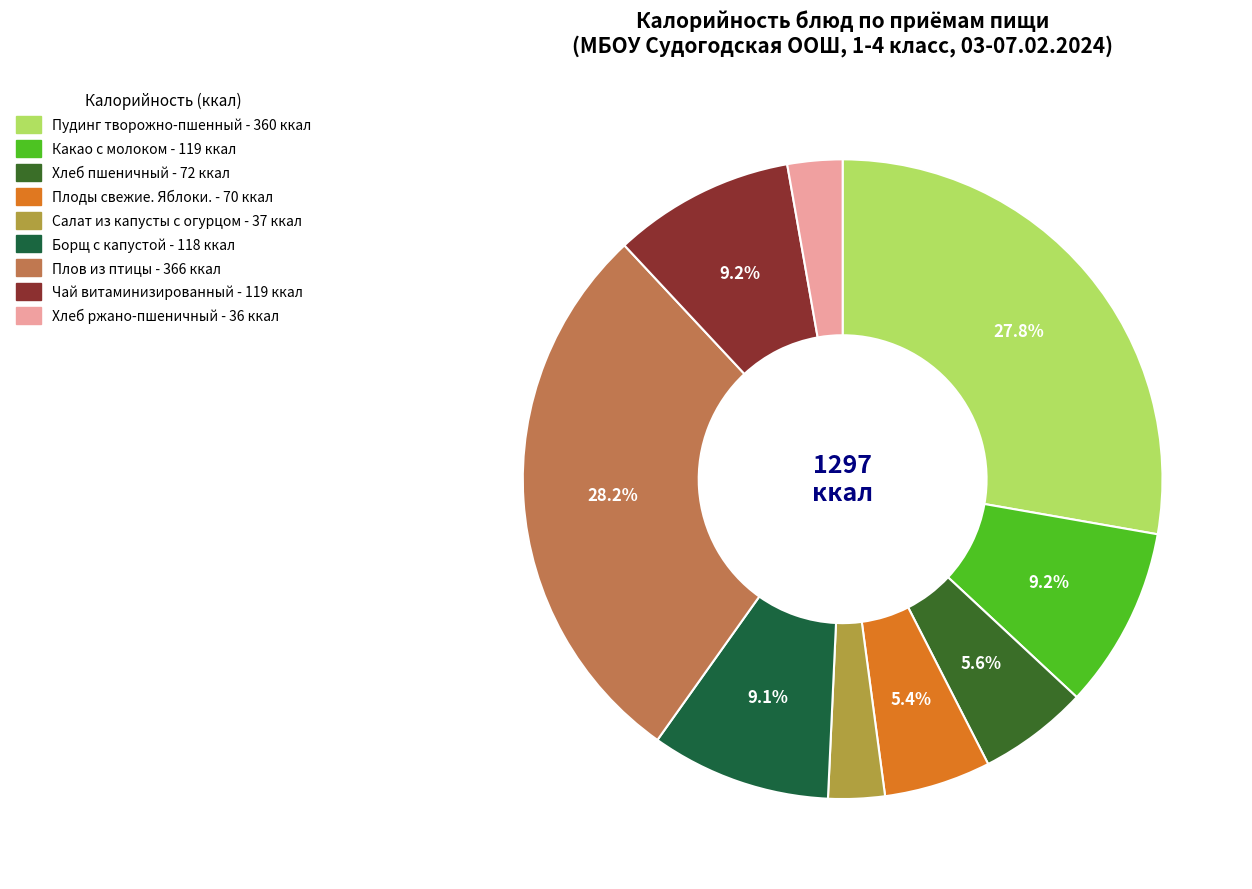

Do Борщ с капустой and Какао с молоком together represent more than half of the pie?

No